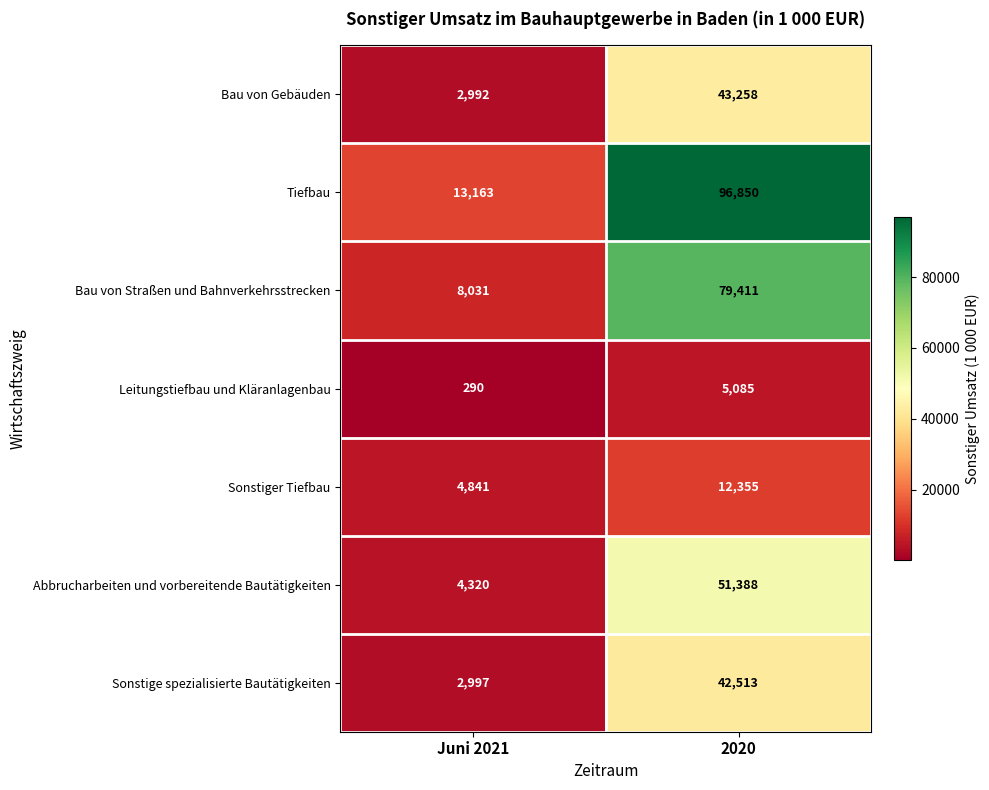

Which category has the highest value across all series?

2020